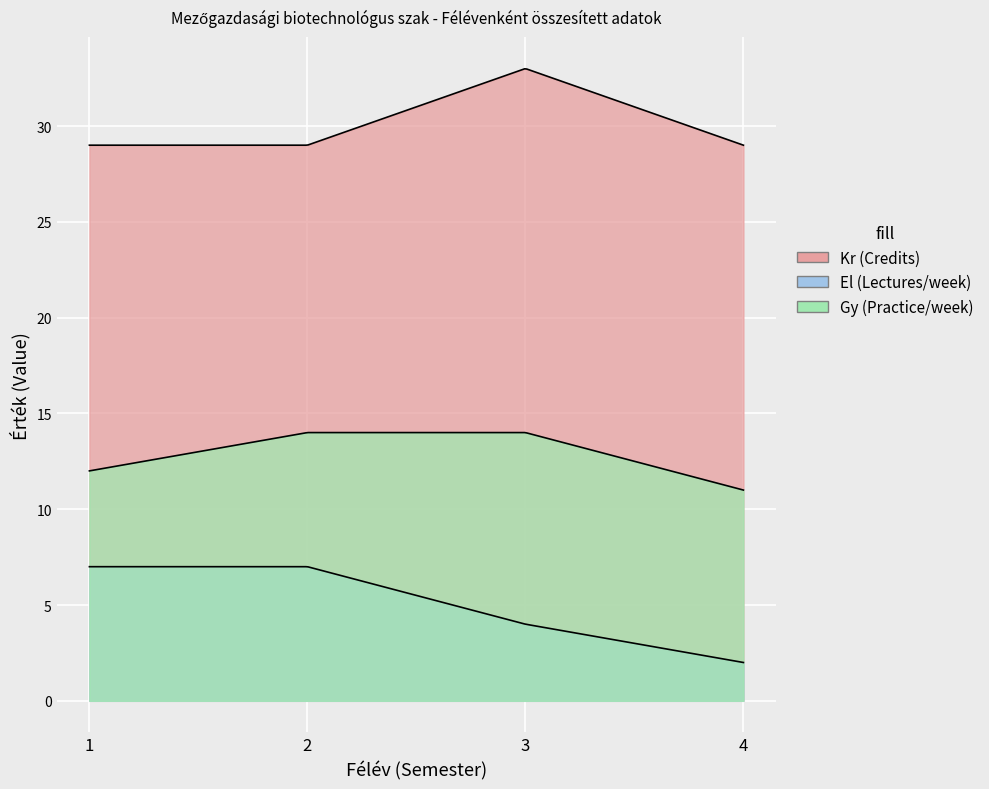

What is the value of the El (Lectures/week) point at the 2nd from the left?

7